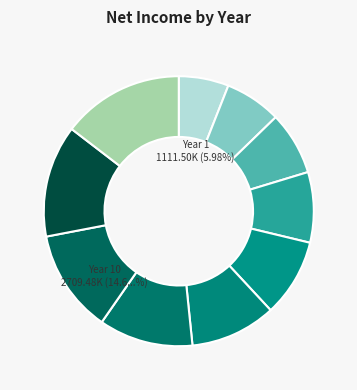

To the nearest percent, what portion does Year 4 represent?

8%